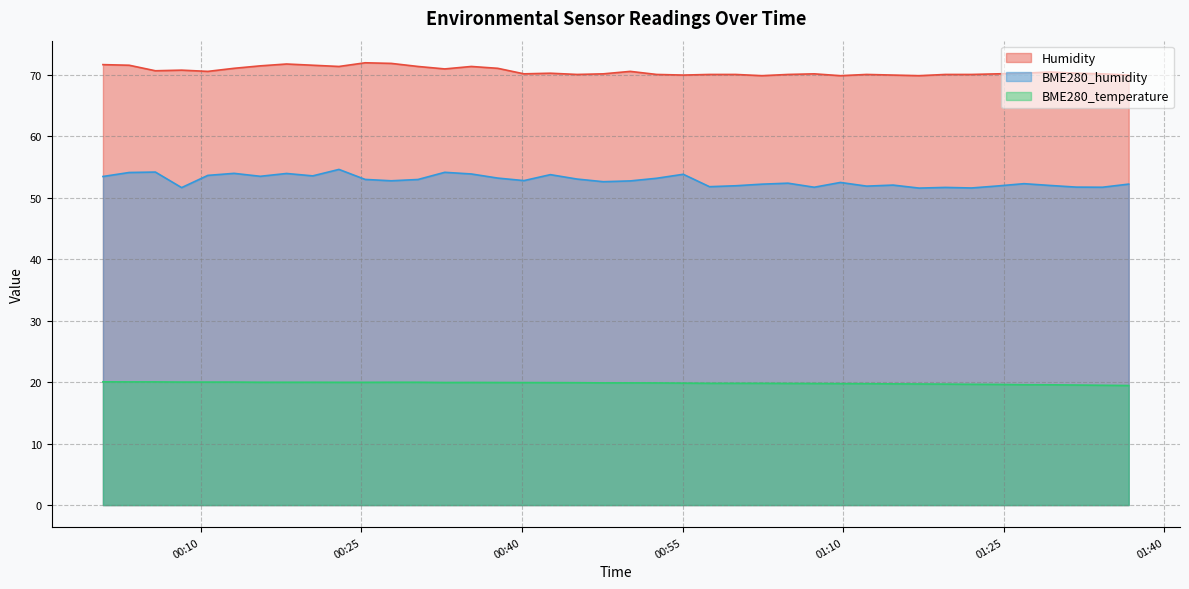

How many distinct data groups are displayed?

3